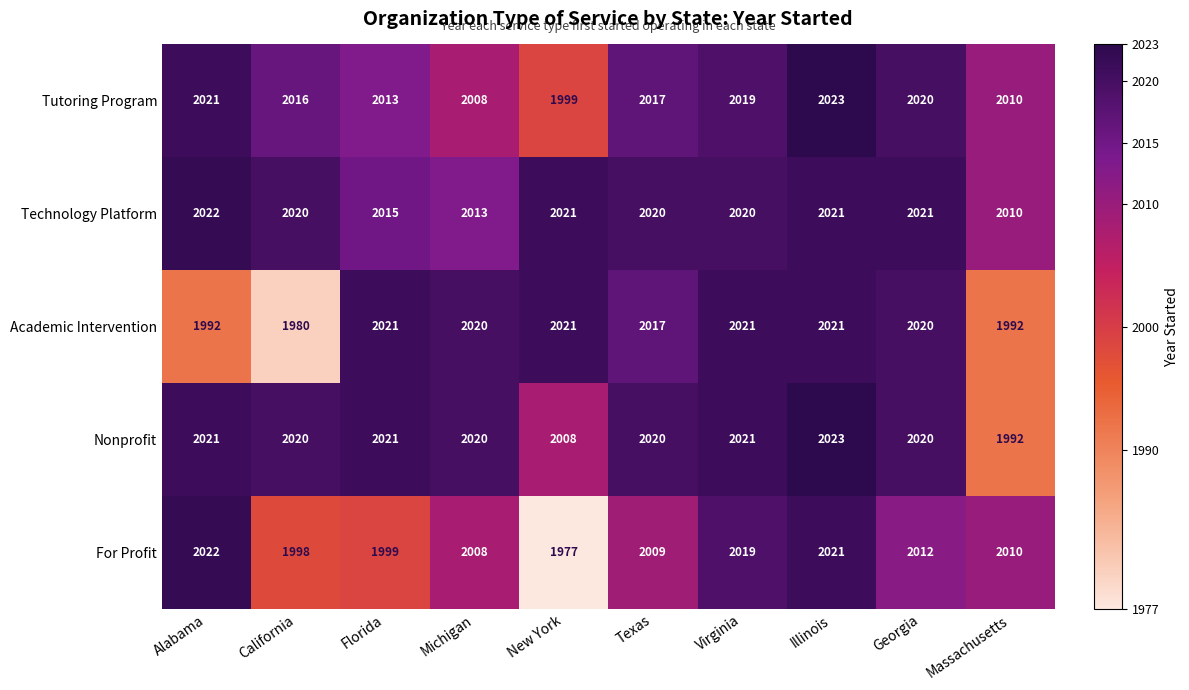

Which series has the largest total across all categories?

Technology Platform